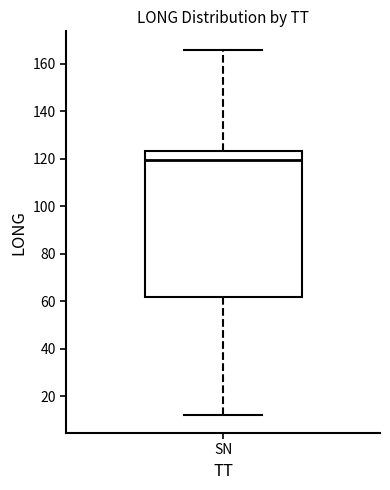

Read this box plot against the y-axis: the position of the median line, the range covered by the box, and the ends of both whiskers. The values are not printed on the chart, so give them approximately, as read against the axis.

median 120, box 62 to 124, whiskers 12 to 166